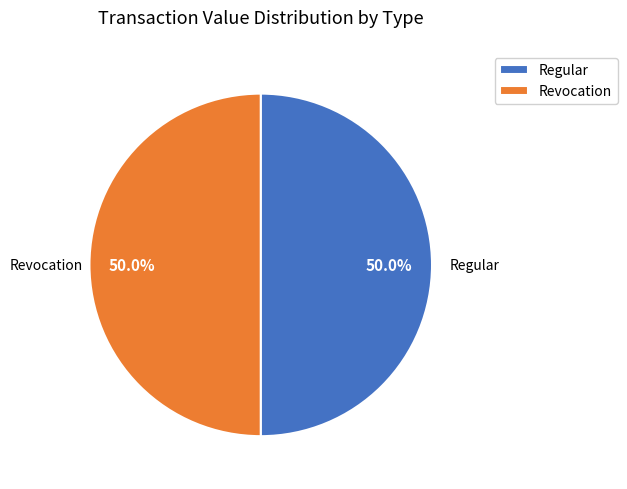

What is the ratio of the value at Revocation to the value at Regular?

1.0